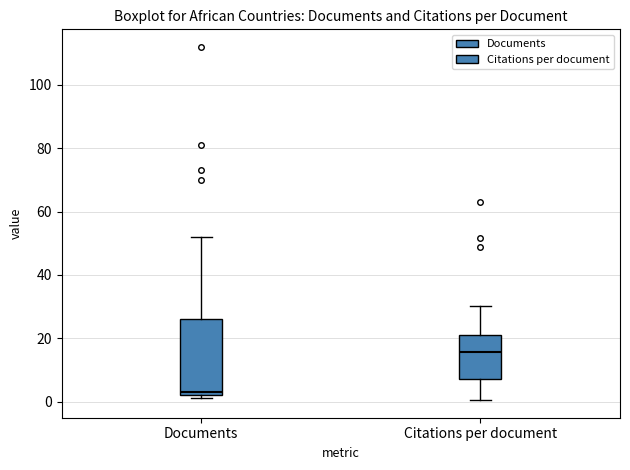

Which box's median line is the lowest?

Documents